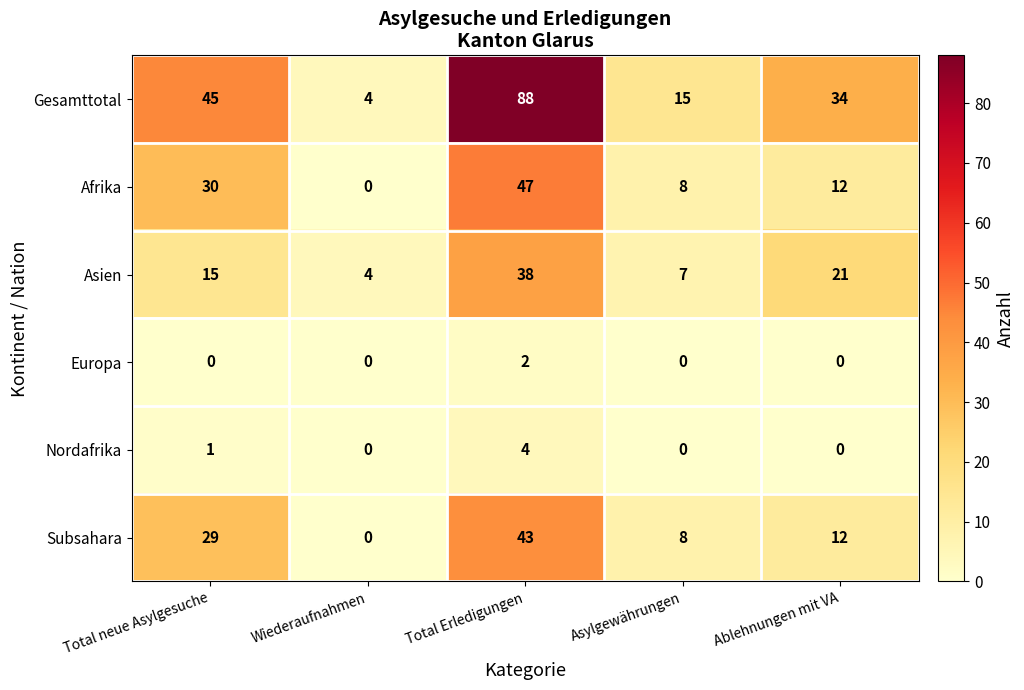

What is the sum of all Gesamttotal values?

186